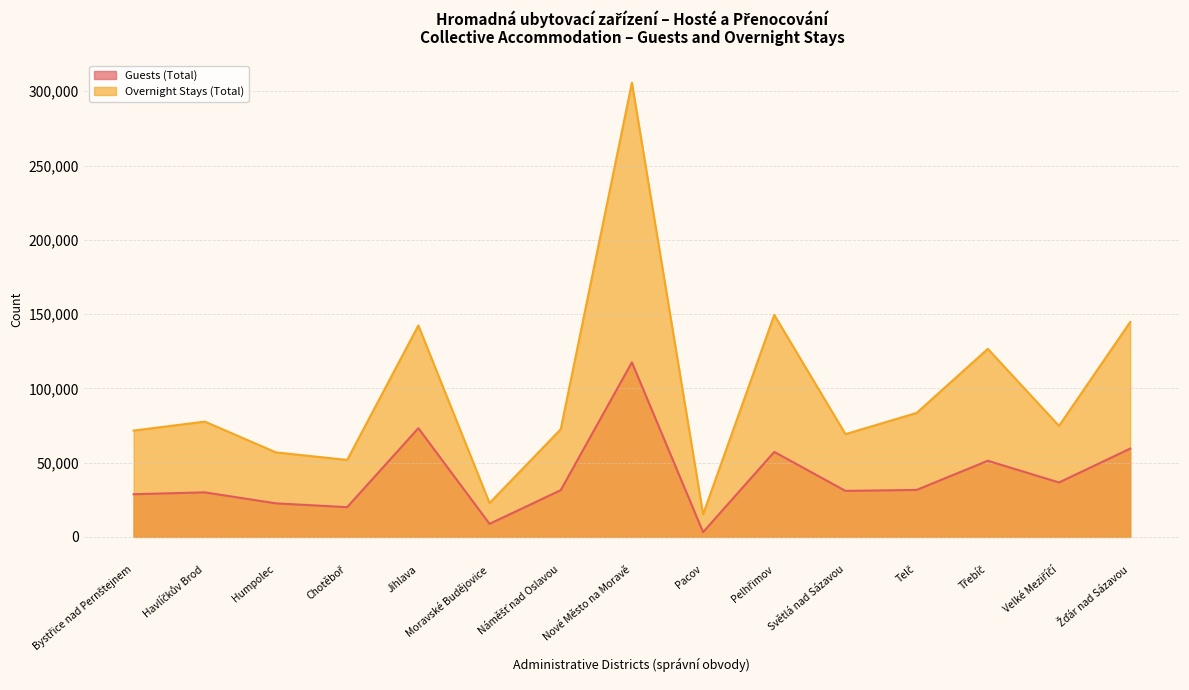

True or false: Guests (Total) and Overnight Stays (Total) intersect in this chart.

False